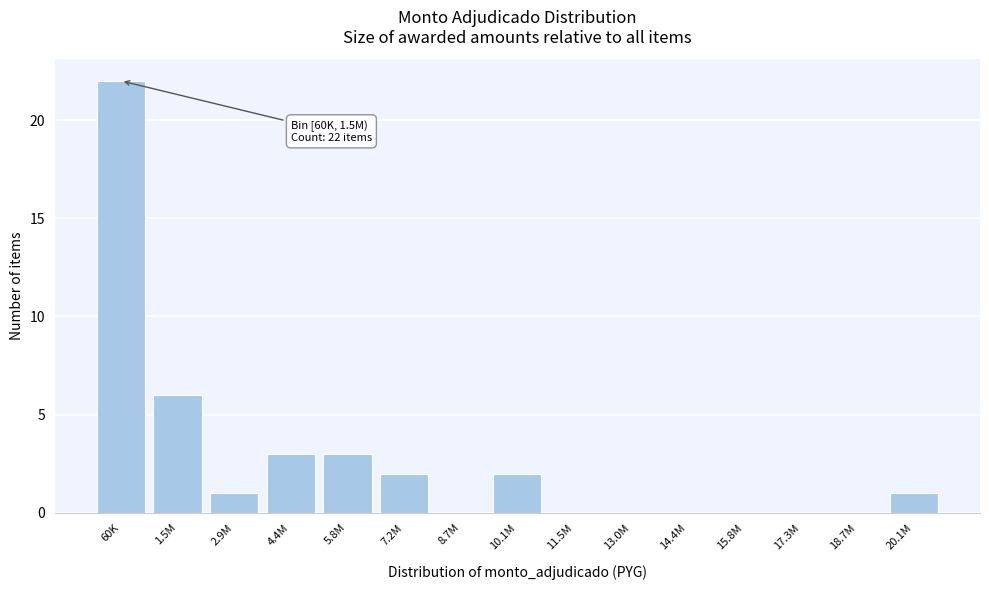

Reading left to right, list all the values displayed in this chart.

60K=22	1.5M=6	2.9M=1	4.4M=3	5.8M=3	7.2M=2	8.7M=0	10.1M=2	11.5M=0	13.0M=0	14.4M=0	15.8M=0	17.3M=0	18.7M=0	20.1M=1